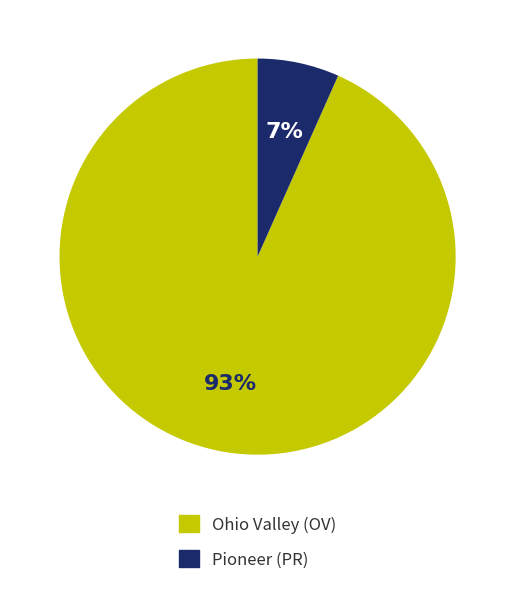

To the nearest percent, what portion does Ohio Valley (OV) represent?

93%